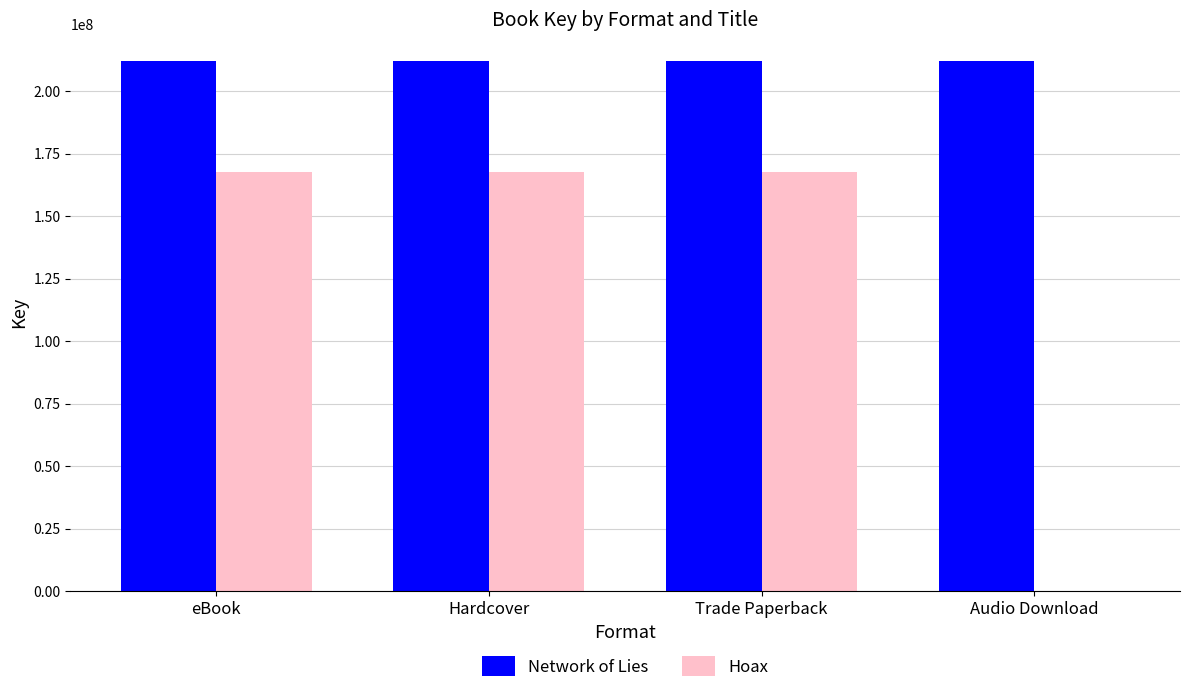

What is the highest value of the Network of Lies series?

212188446